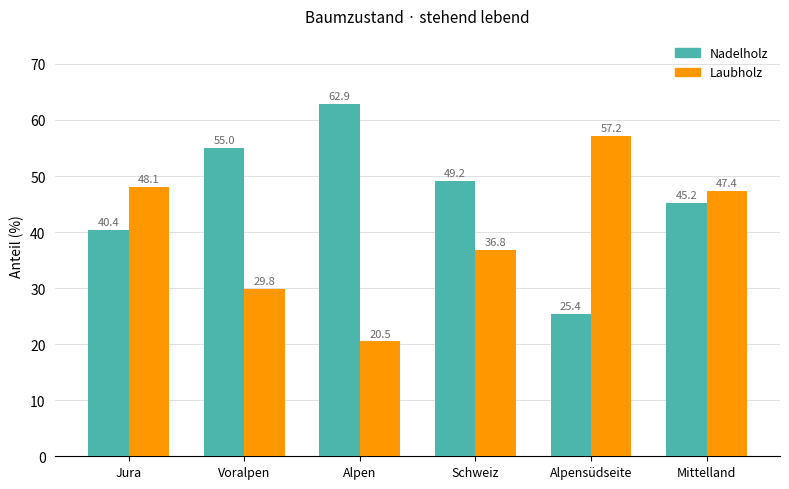

Rank the series at Mittelland from lowest to highest value.

Nadelholz, Laubholz